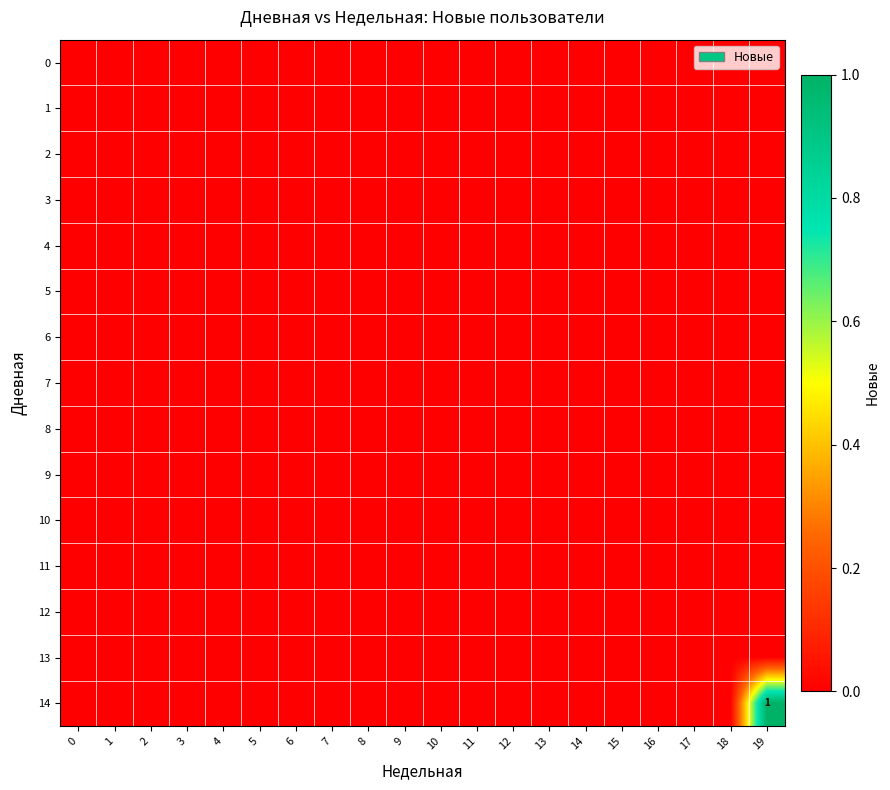

How many series are shown in this chart?

15